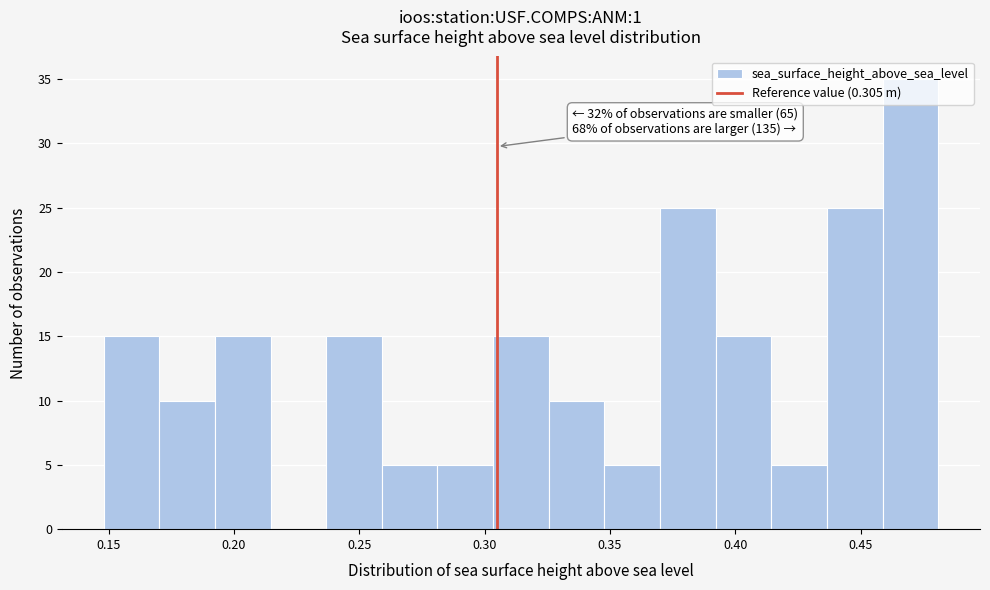

Which range on the x-axis has the tallest bar?

0.460 to 0.480